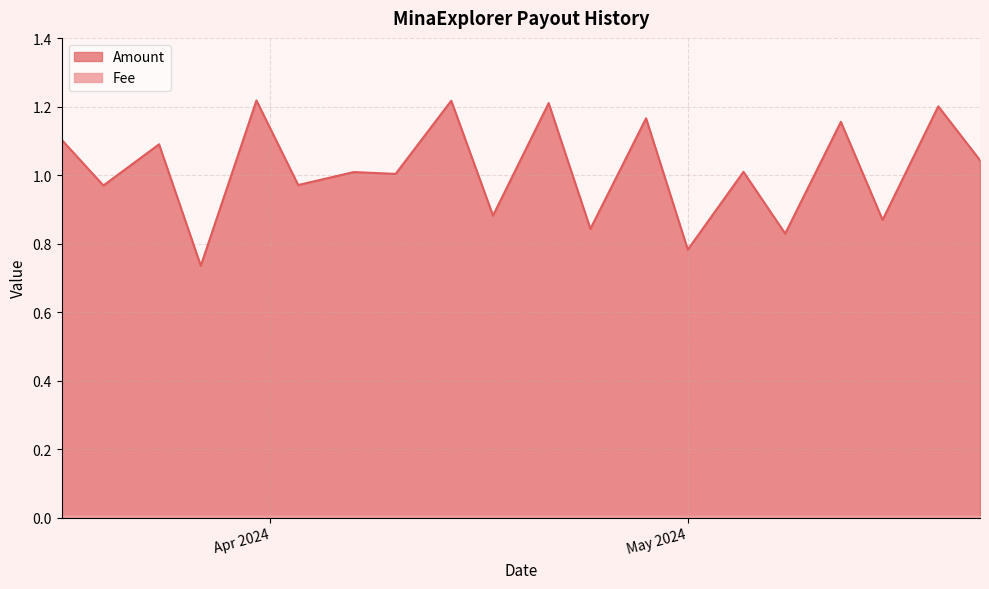

The Amount series shows 1.0 at 2024-05-22. True or false?

True